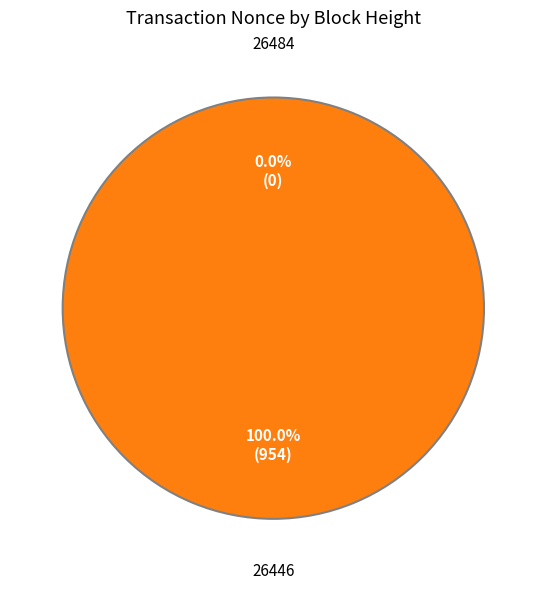

Is there any slice that represents more than half of the pie?

Yes